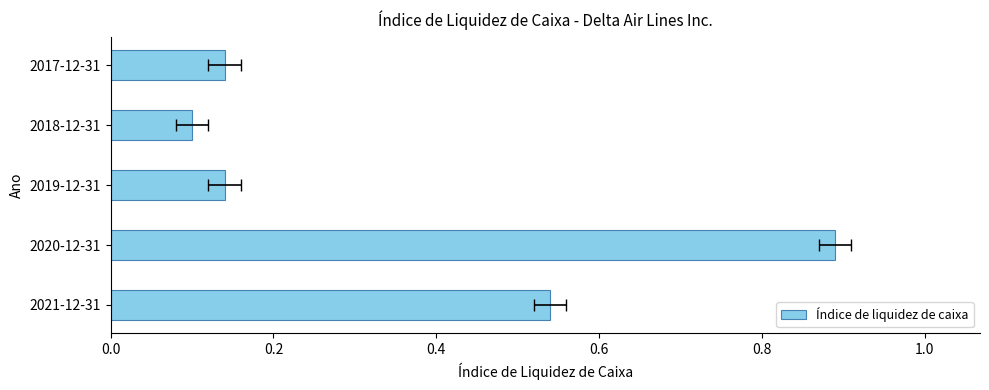

What is the maximum value shown in the chart?

0.9